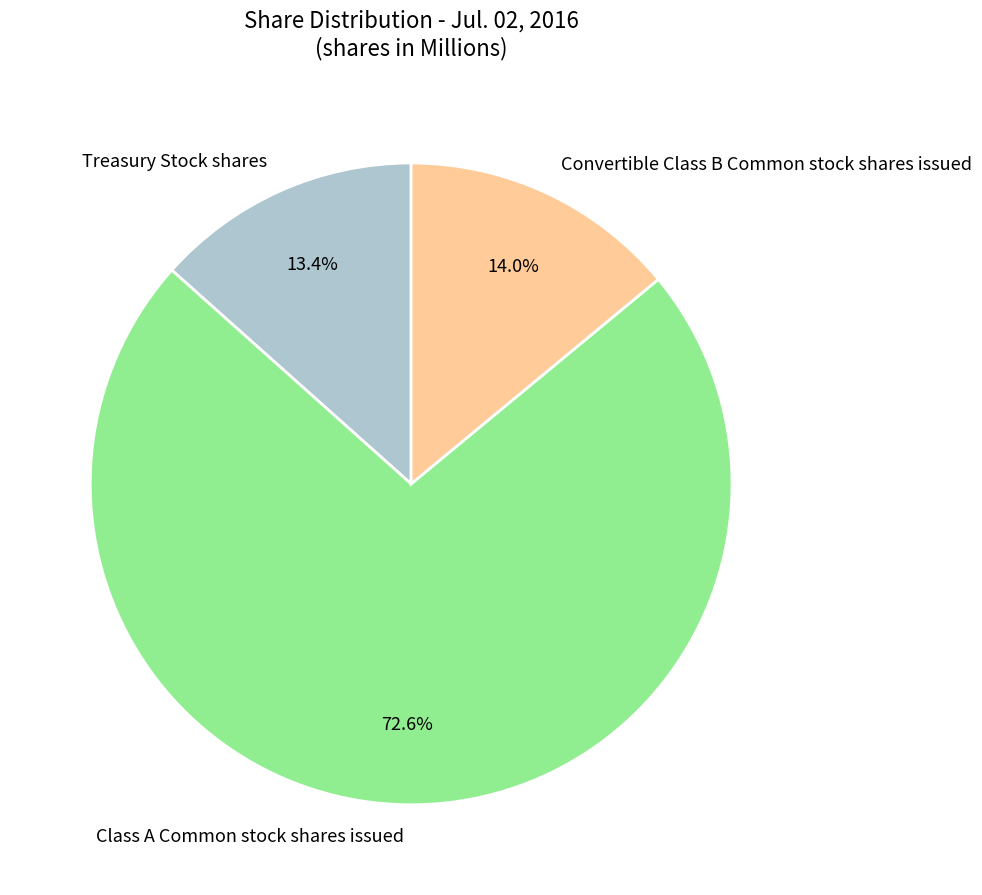

The Convertible Class B Common stock shares issued slice represents 14% of the pie. True or false?

True